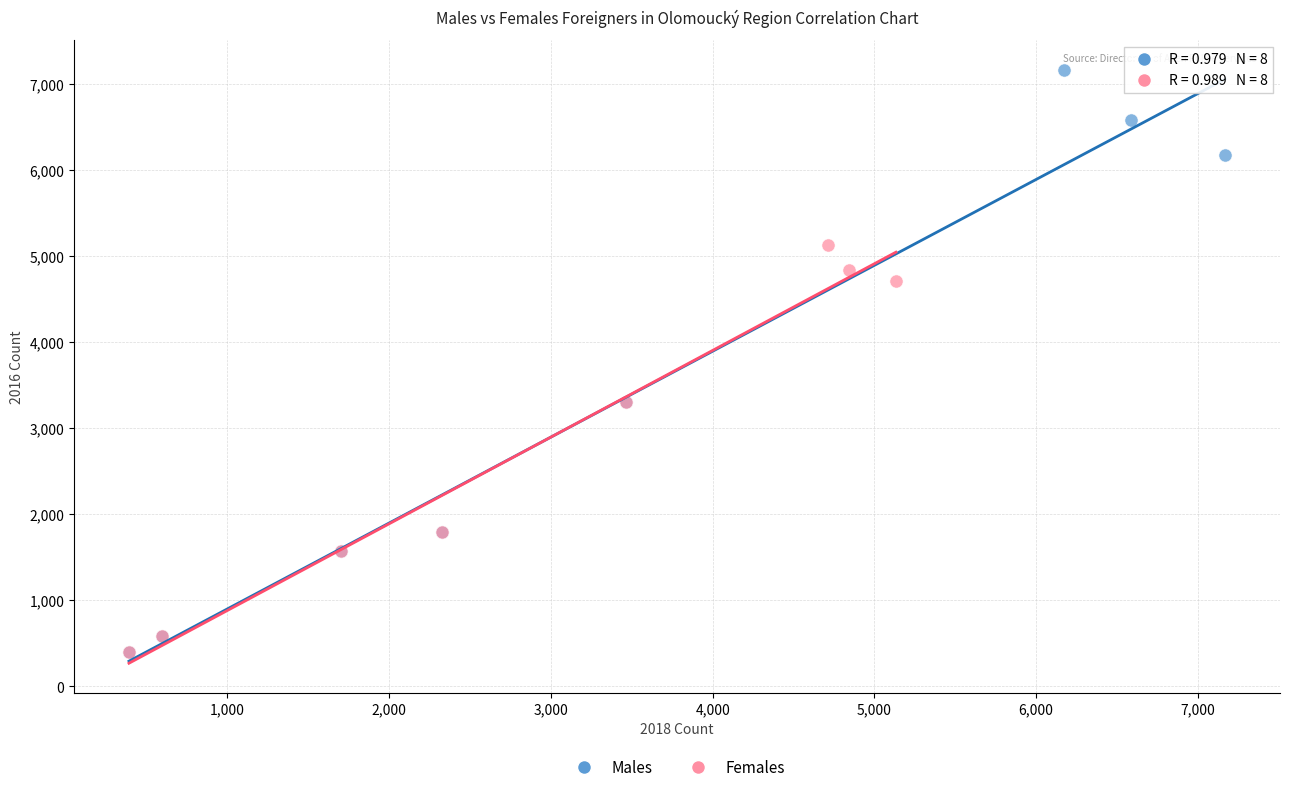

Which series contains the highest Y value?

Males